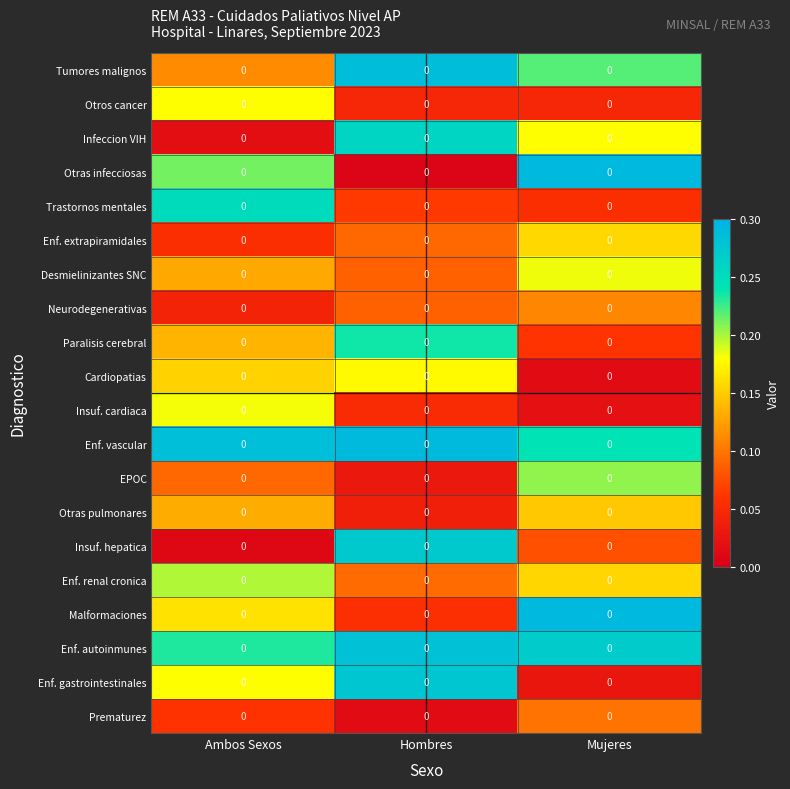

Is the value of Prematurez at Ambos Sexos greater than the value of Insuf. cardiaca at Mujeres?

Yes